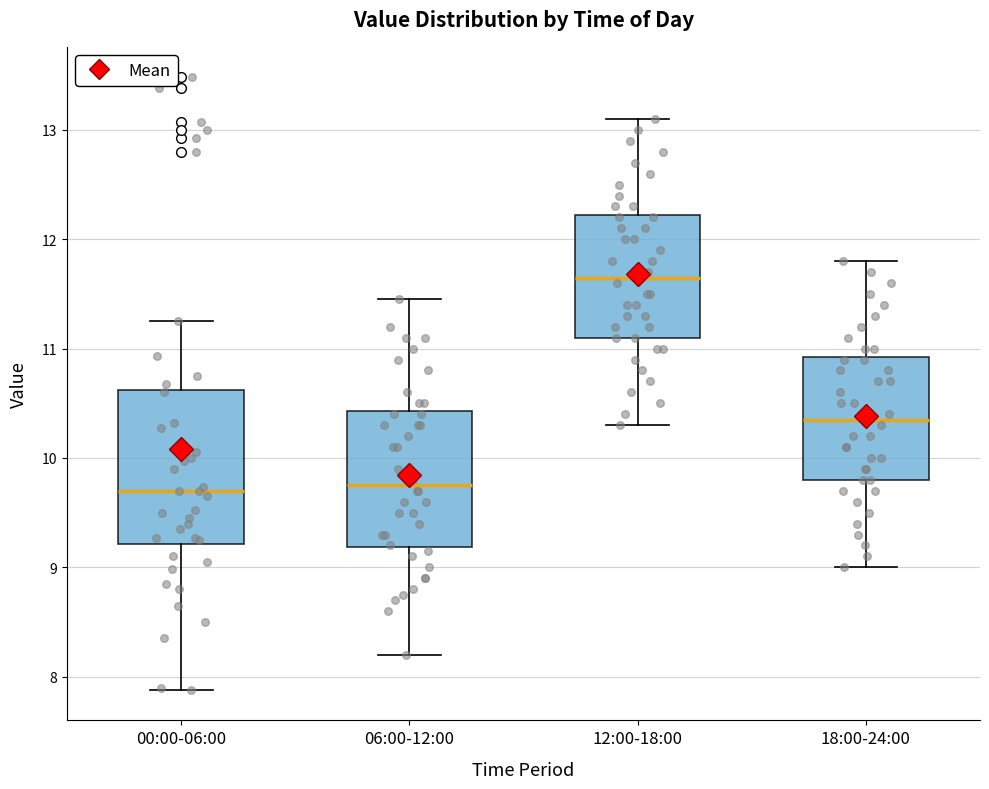

Where does the upper whisker of the box for 00:00-06:00 end on the y-axis? The values are not printed on the chart, so give them approximately, as read against the axis.

11.3